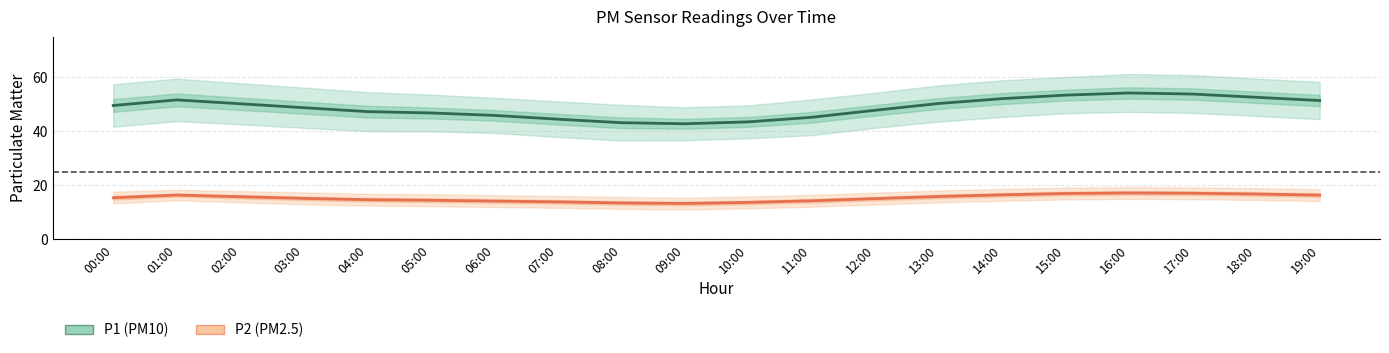

Rank the series at 13:00 from lowest to highest value.

P2 (PM2.5), P1 (PM10)